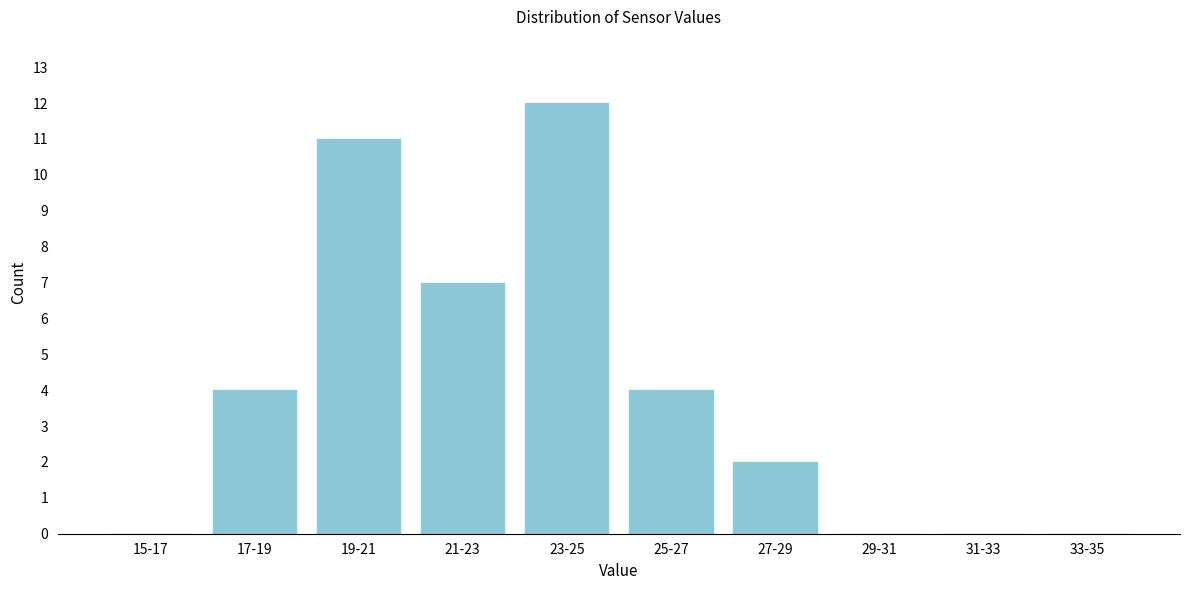

Reading right to left, what are all the values shown in this chart?

33-35=0	31-33=0	29-31=0	27-29=2	25-27=4	23-25=12	21-23=7	19-21=11	17-19=4	15-17=0